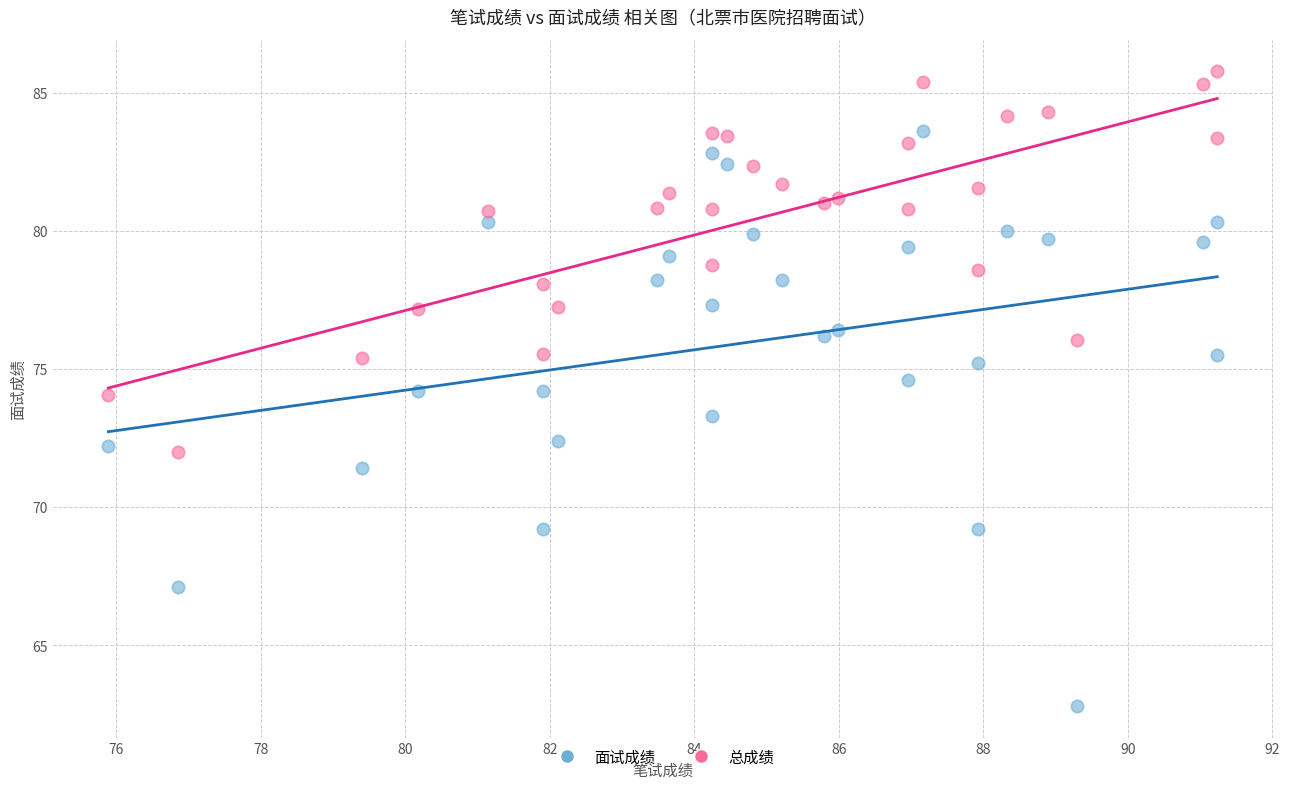

Across all data points, what is the range of Y values (max minus min)?

23.0